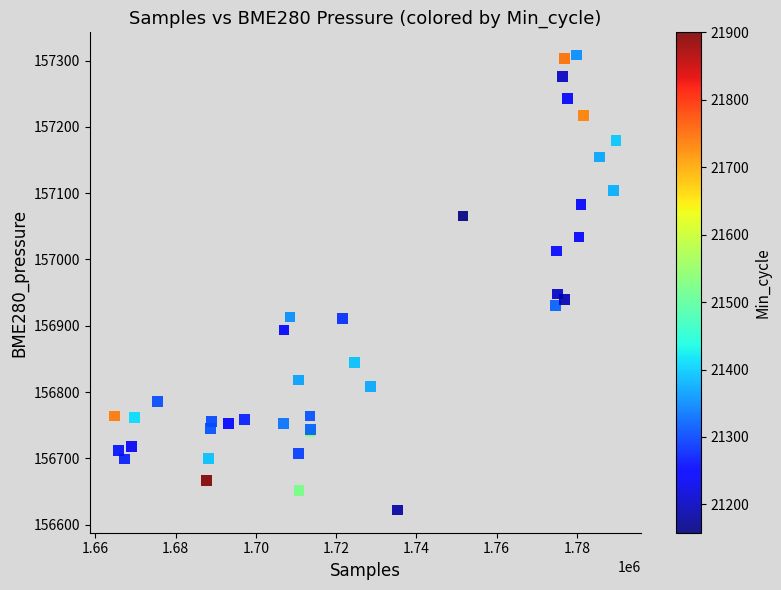

What Y value in the scatter plot is closest to 156965?

156947.8